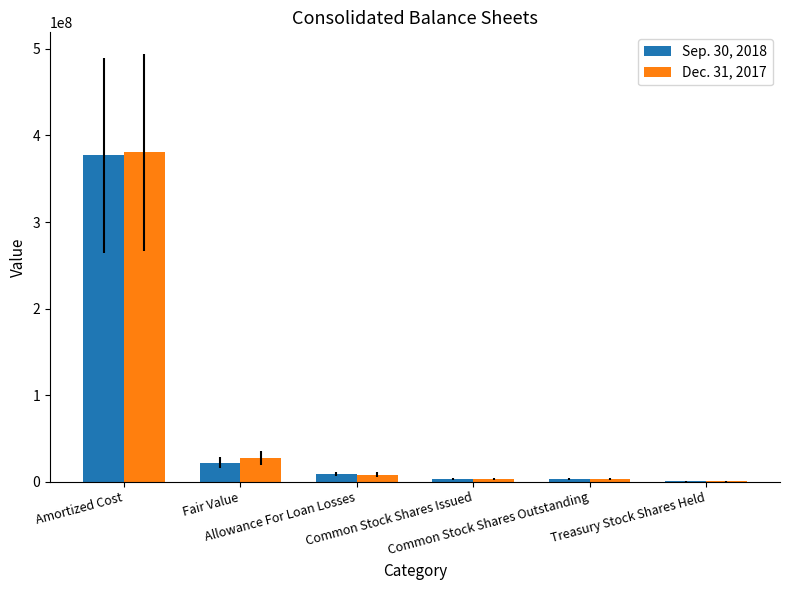

What is the greatest value displayed?

380374568